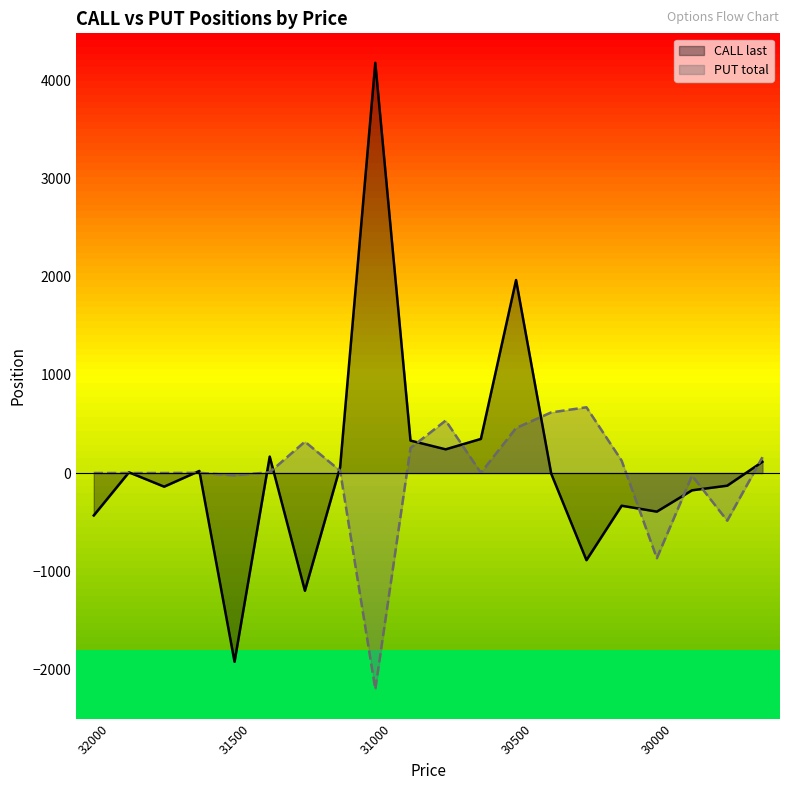

How many data points in CALL last are less than 7?

10